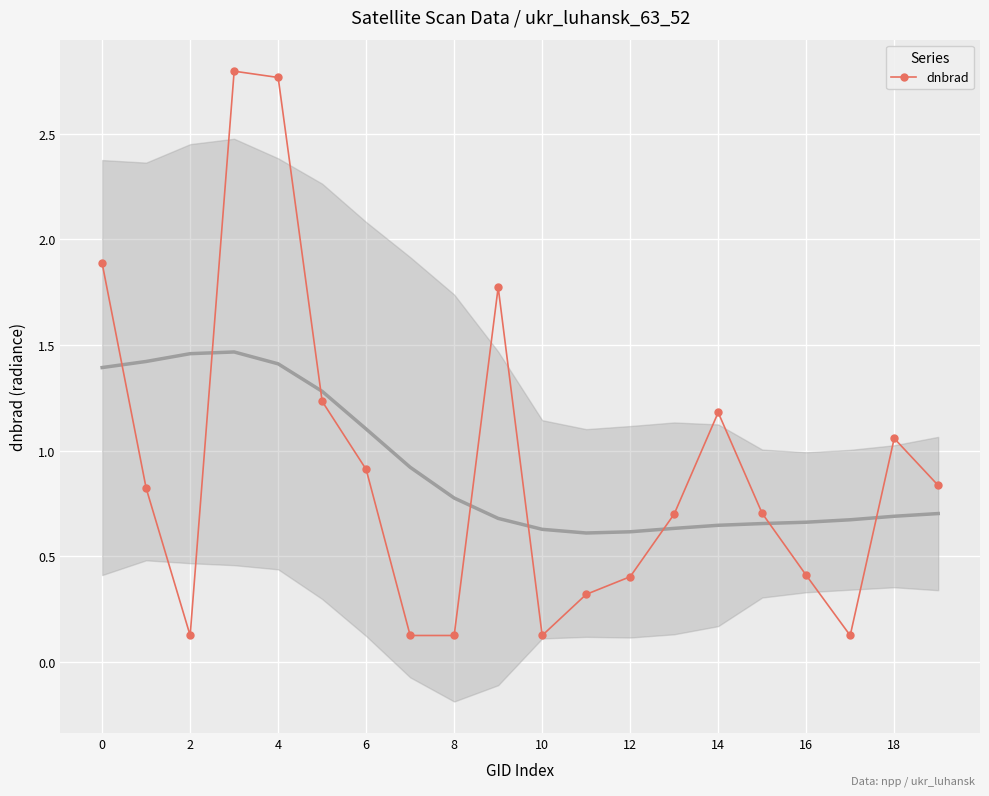

What is the label of the 3rd point from the right?

17